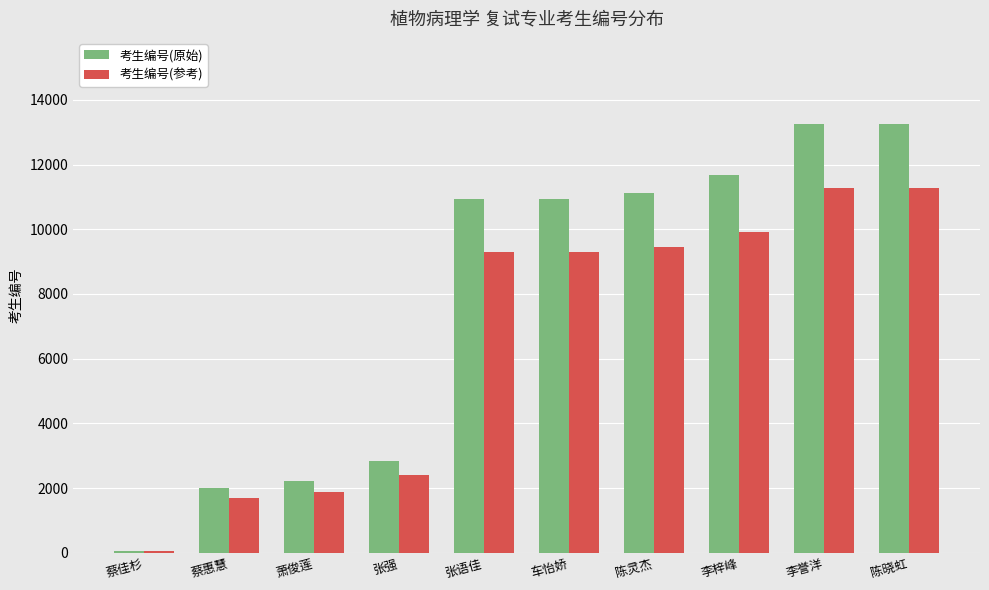

What is the sum of the 考生编号(参考) values at 李梓峰 and 车怡娇?

19209